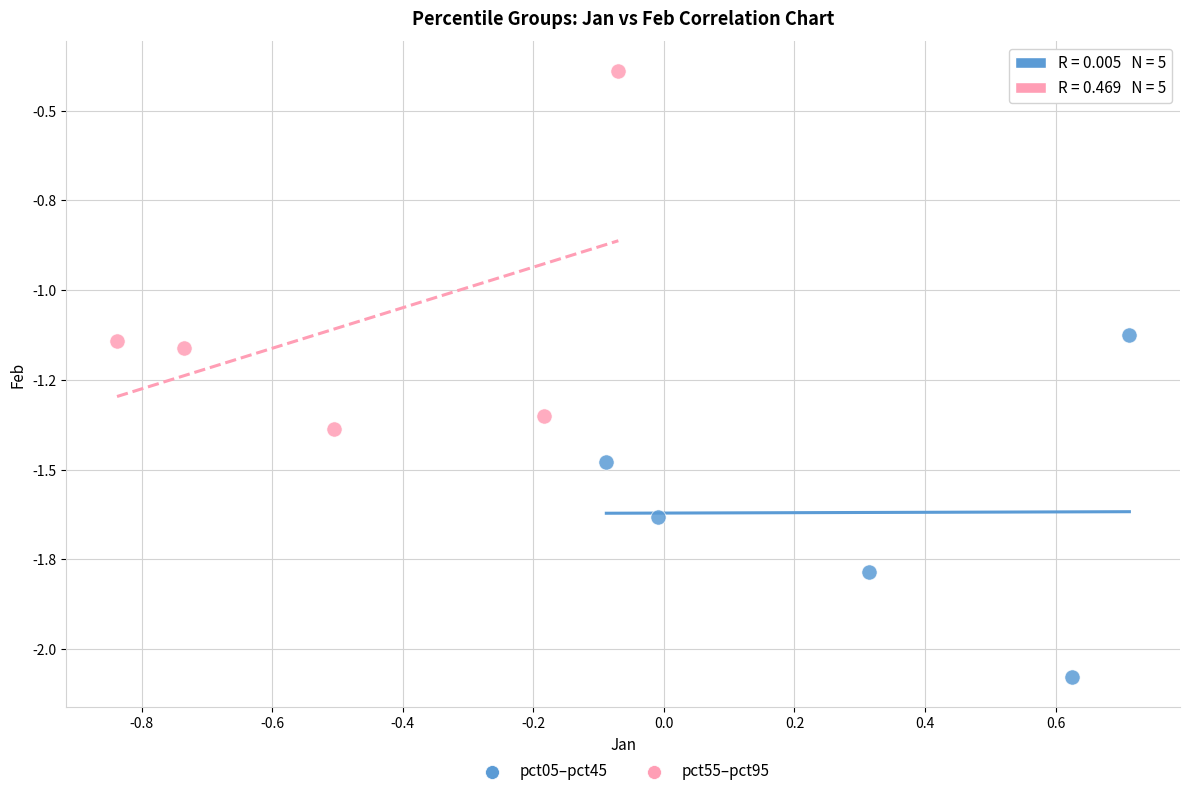

Which series has the largest Y range (max minus min)?

pct55–pct95